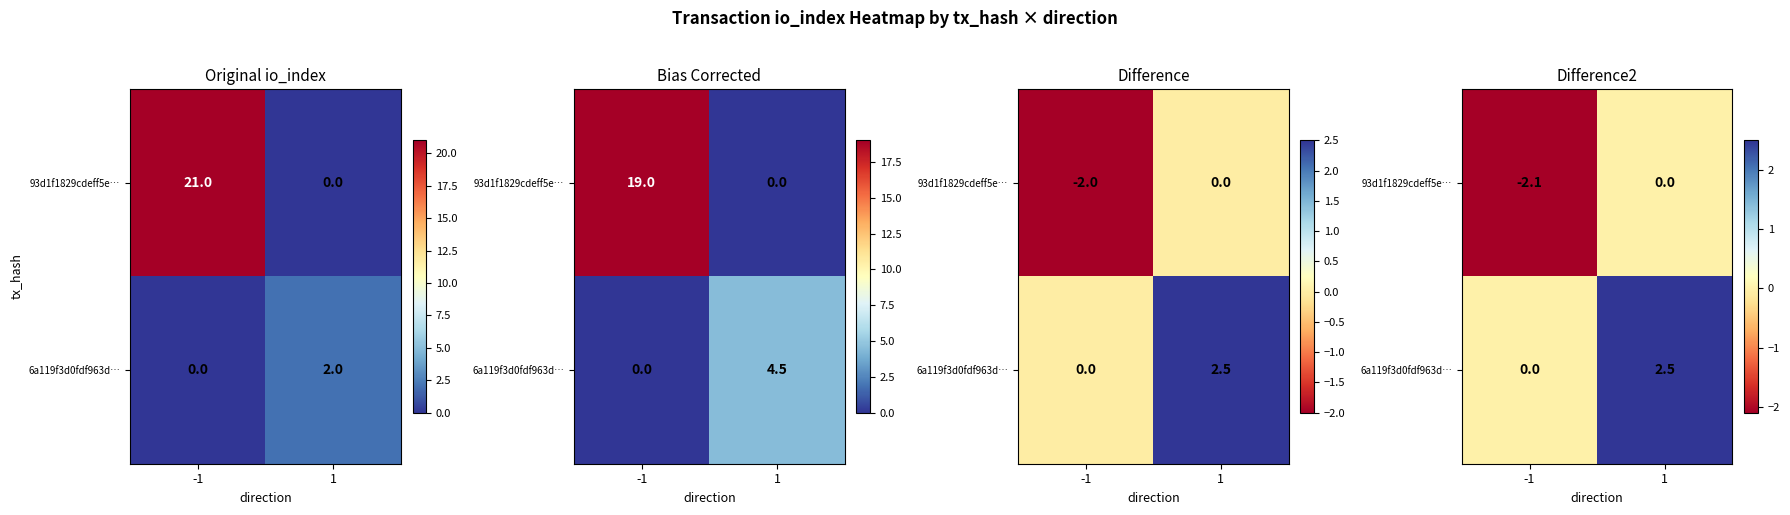

The 6a119f3d0fdf963d… series shows 2.5 at 1. True or false?

True